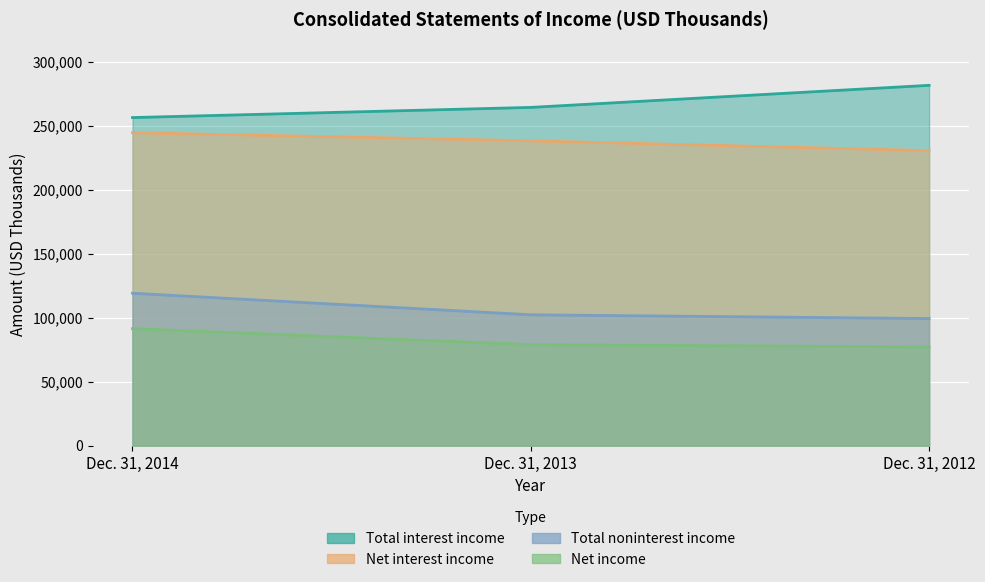

At which category does the chart reach its peak across all series?

Dec. 31, 2012